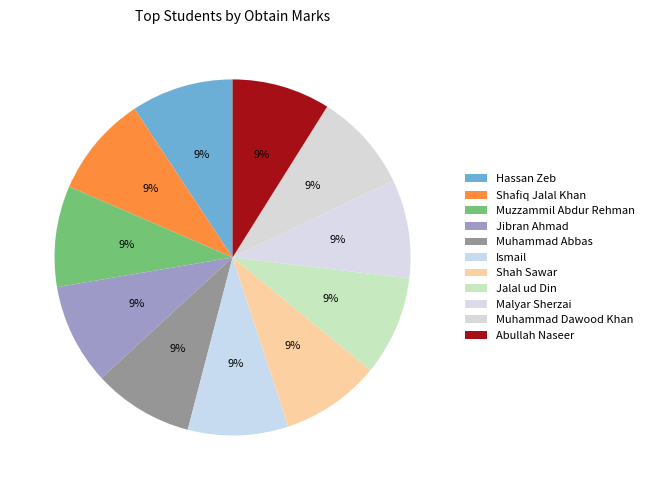

What percentage is the Muhammad Abbas slice, to the nearest percent?

9%